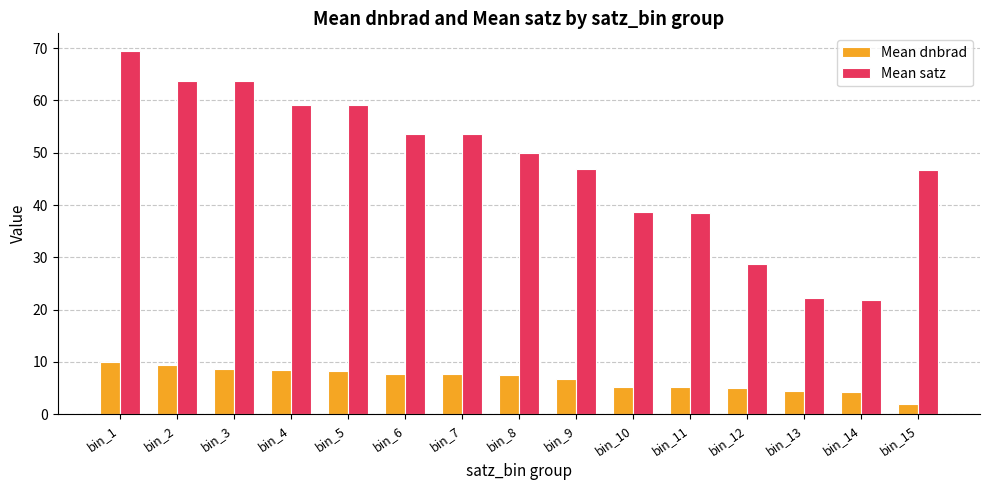

Are the bars grouped side by side (vs. stacked)?

Yes